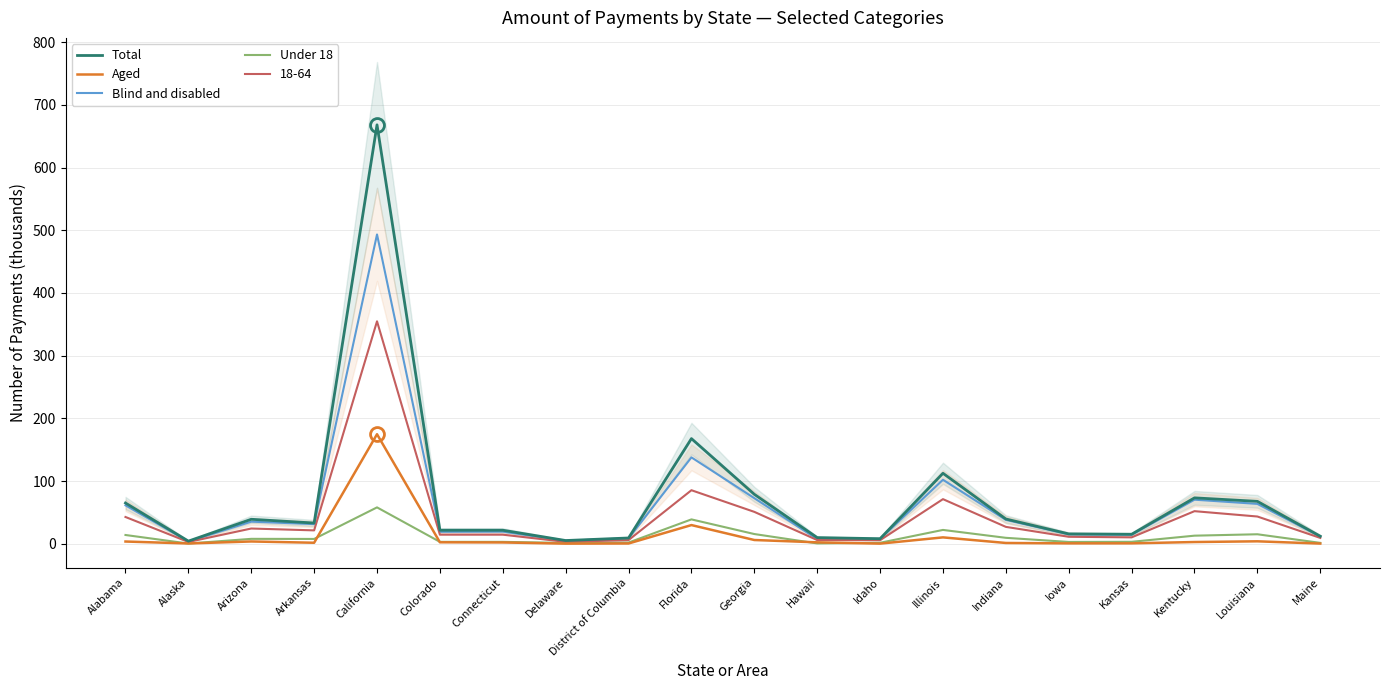

Where does the Blind and disabled series first go above 31?

Alabama